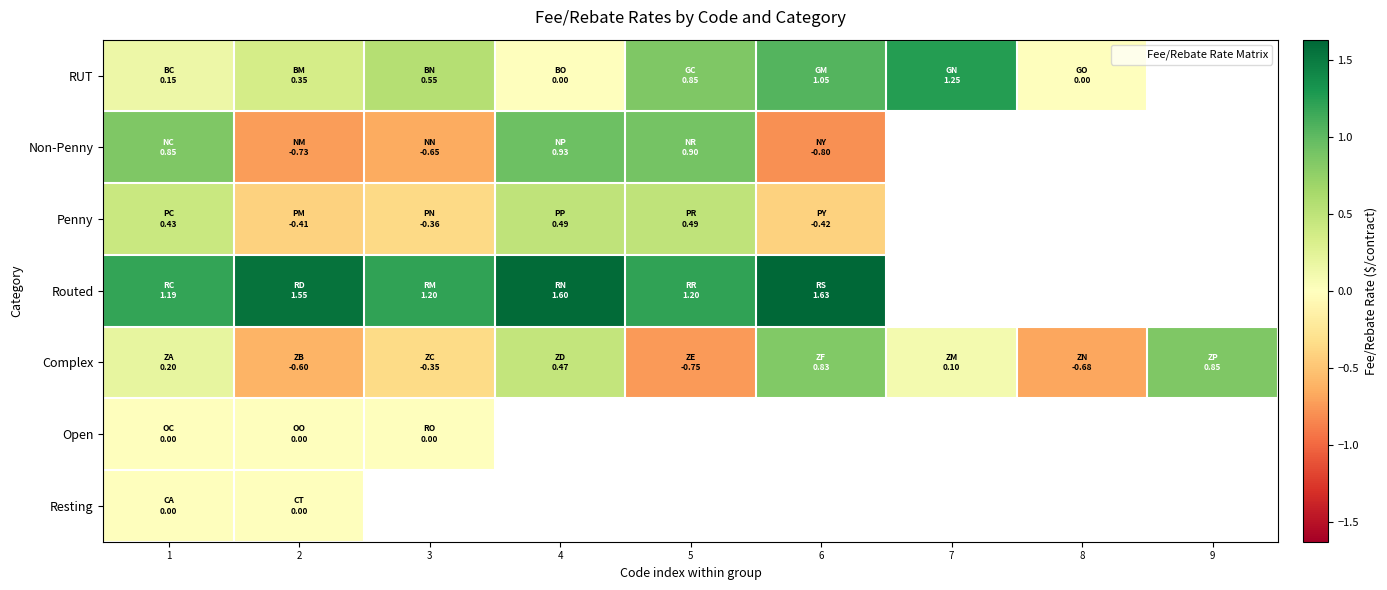

The value of Penny at 3 is -0.1. True or false?

False